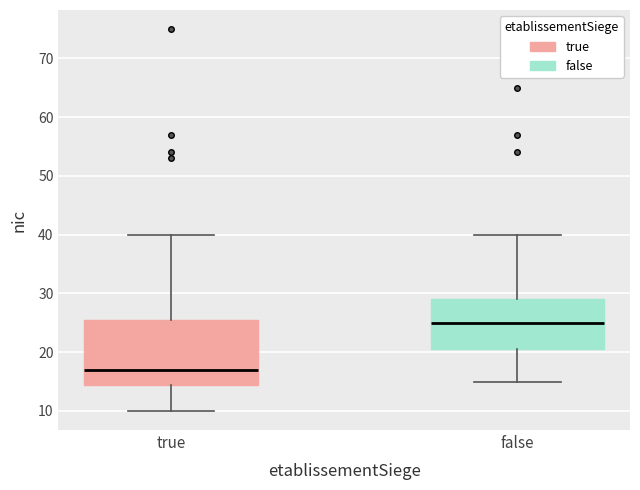

Which box has the lowest median line?

true